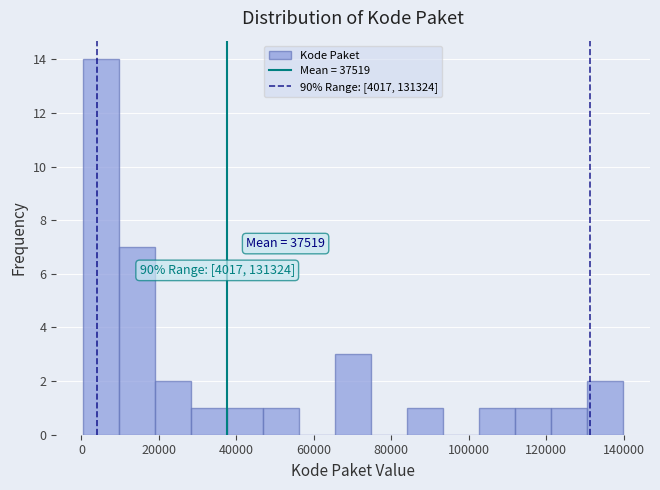

Which range on the x-axis has the tallest bar?

0 to 10000